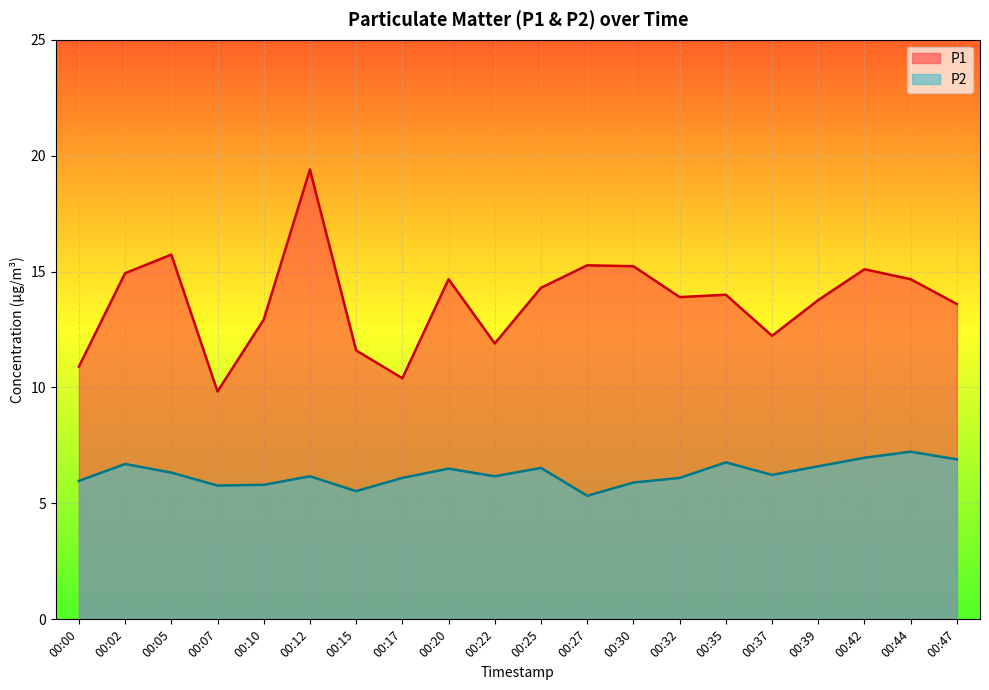

Which series has the largest total across all categories?

P1